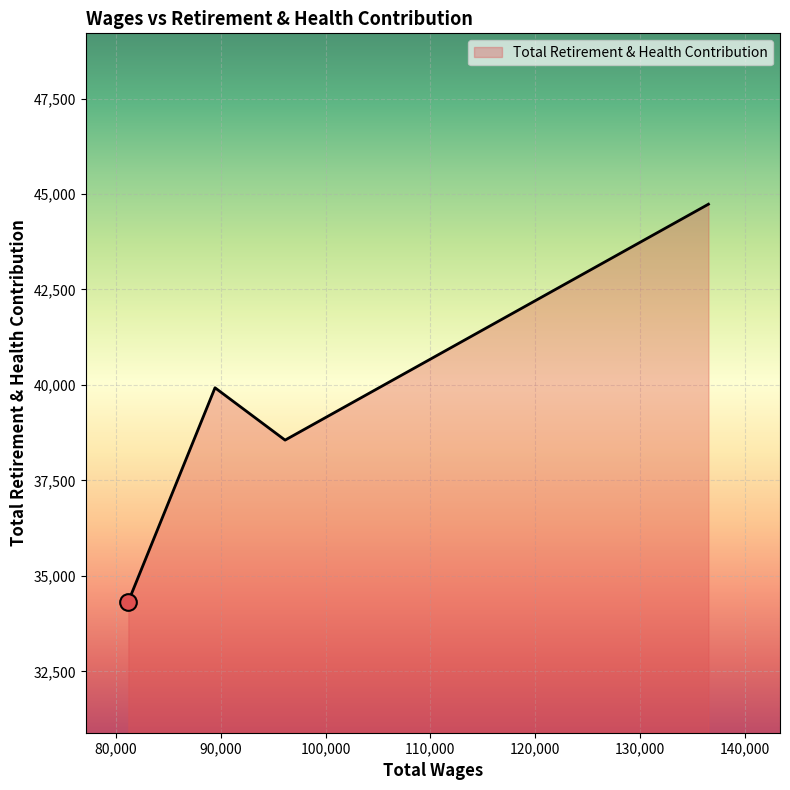

What is the difference between the second highest and second lowest values?

1370